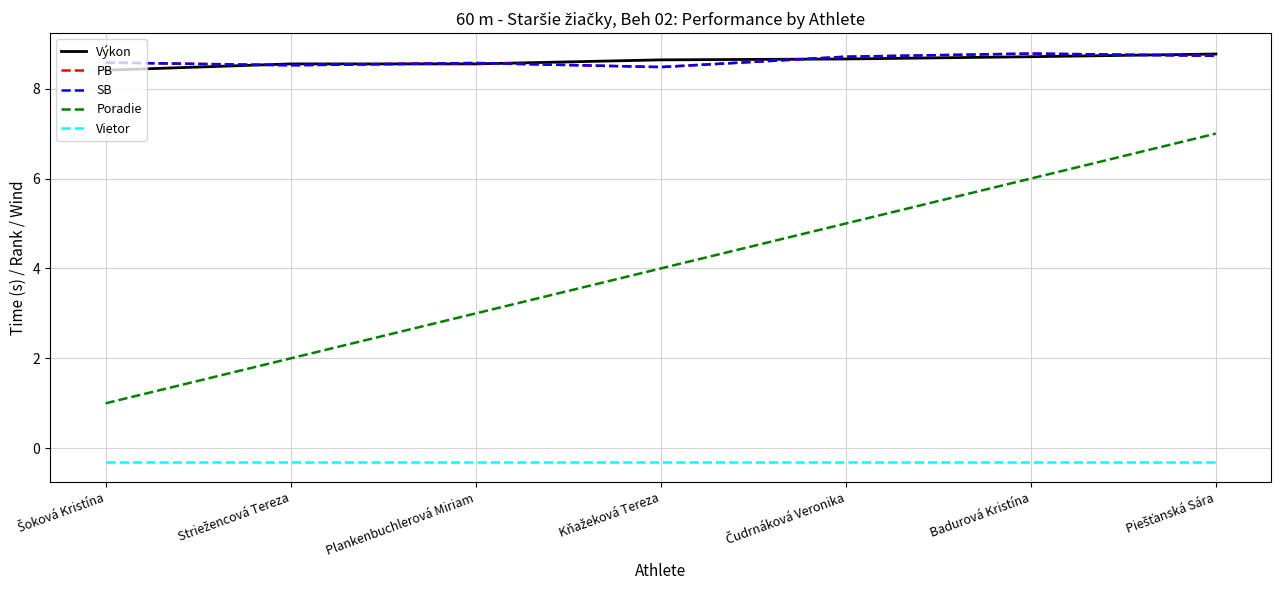

Does the chart have visible grid lines?

Yes